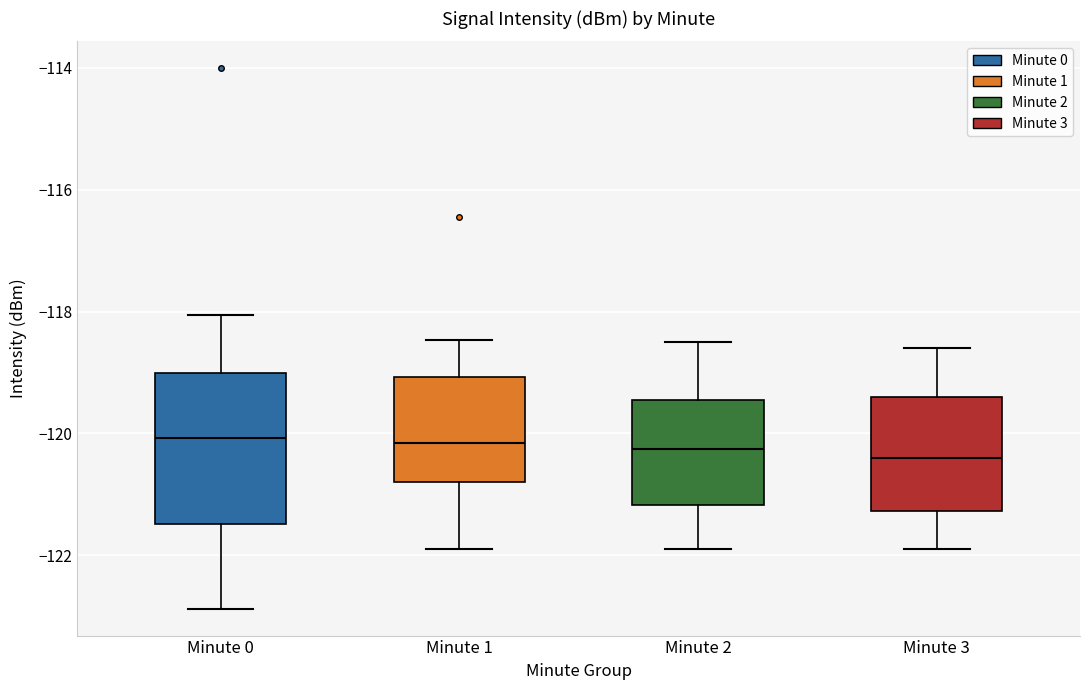

Reading left to right, transcribe this box plot: for each box, give where its median line is, the range the box spans, and where its two whiskers end, as read against the y-axis. The values are not printed on the chart, so give them approximately, as read against the axis.

Minute 0: median -120.0, box -121.4 to -119.0, whiskers -122.8 to -118.0
Minute 1: median -120.2, box -120.8 to -119.0, whiskers -121.8 to -118.4
Minute 2: median -120.2, box -121.2 to -119.4, whiskers -121.8 to -118.4
Minute 3: median -120.4, box -121.2 to -119.4, whiskers -121.8 to -118.6